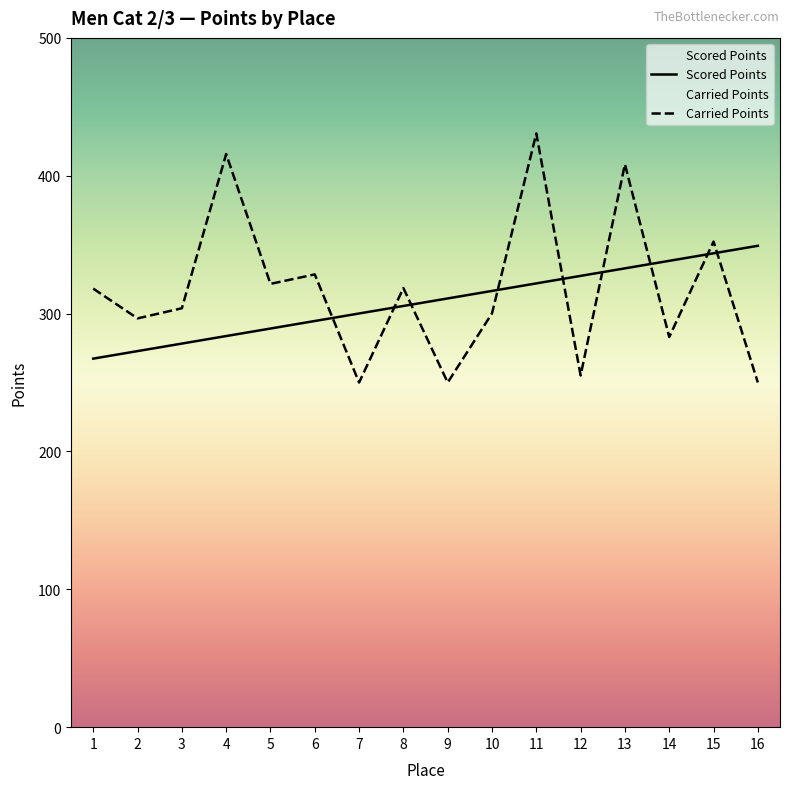

Rank the series at 12 from highest to lowest value.

Scored Points, Carried Points